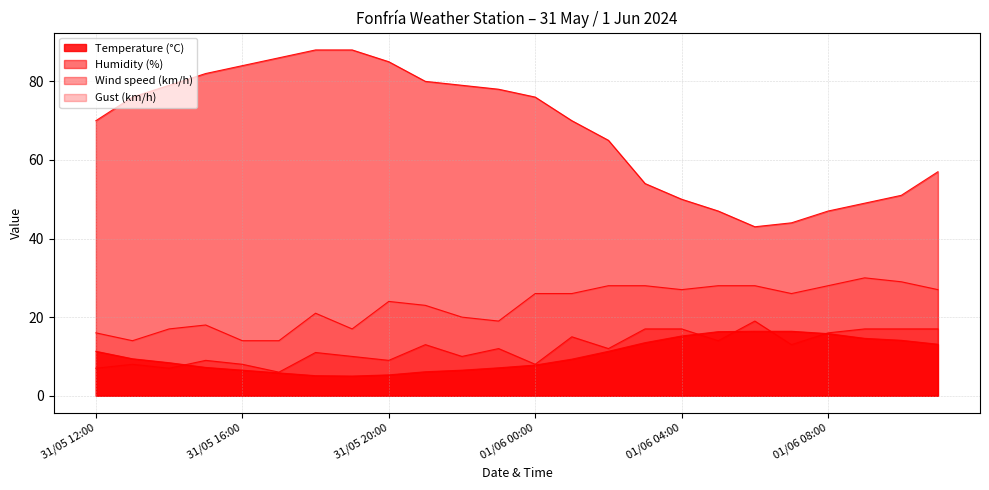

What is the difference between the maximum and second lowest values in the Humidity (%) series?

44.0